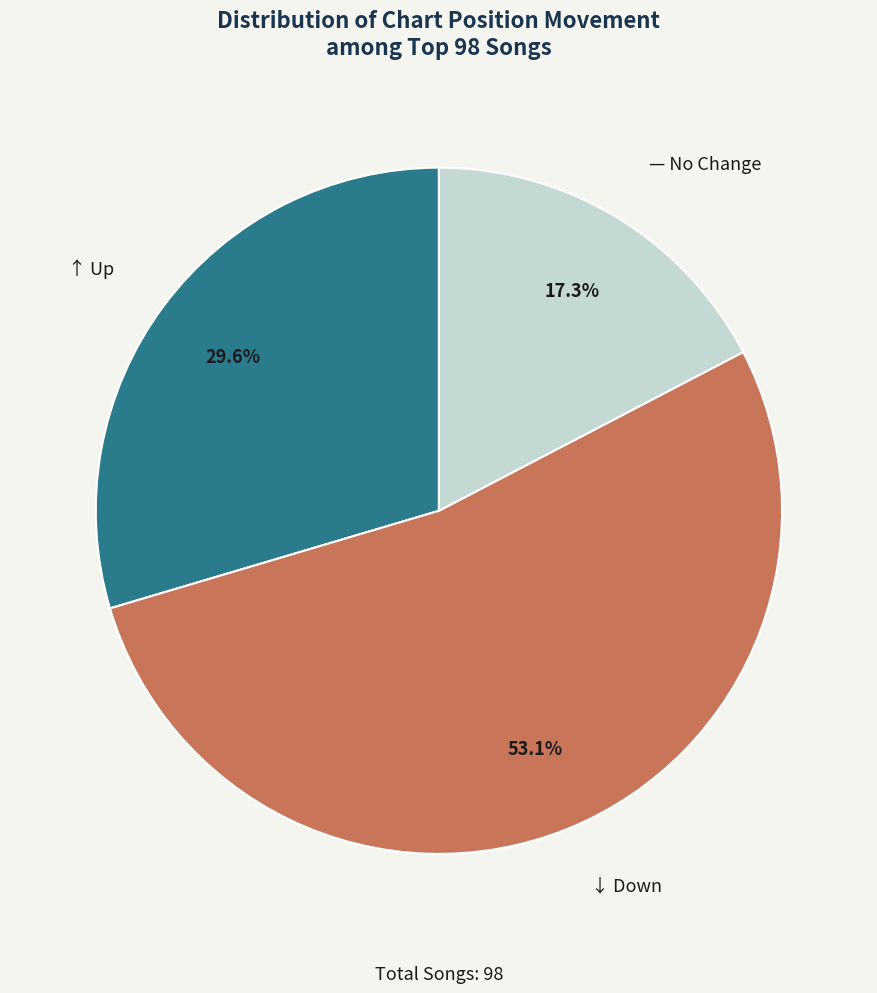

Is the sum of ↓ Down and — No Change greater than half?

Yes